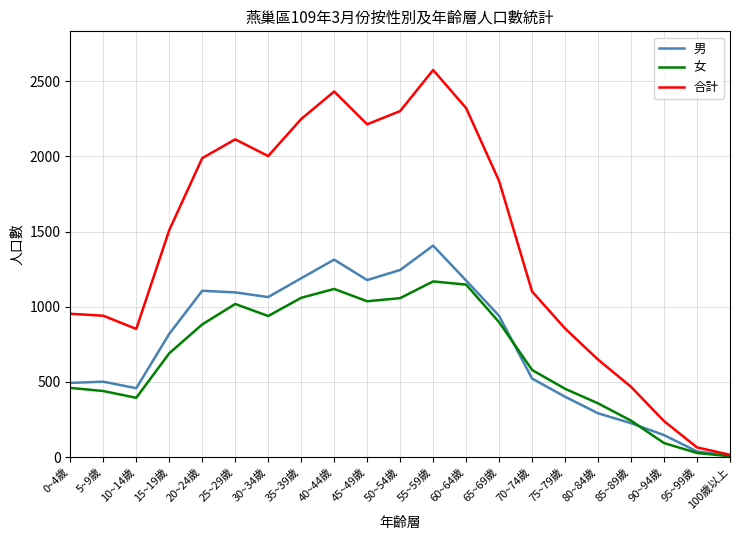

Does the chart have visible grid lines?

Yes